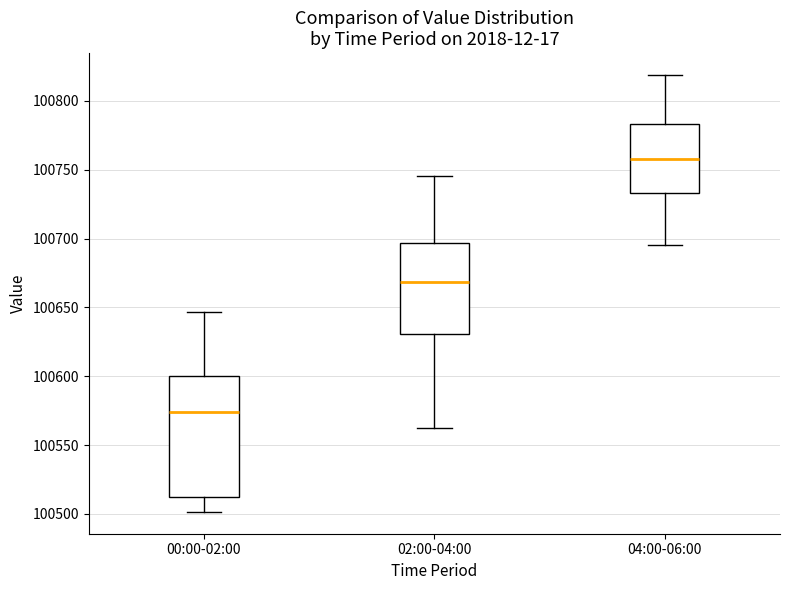

Which box's median line is the lowest?

00:00-02:00